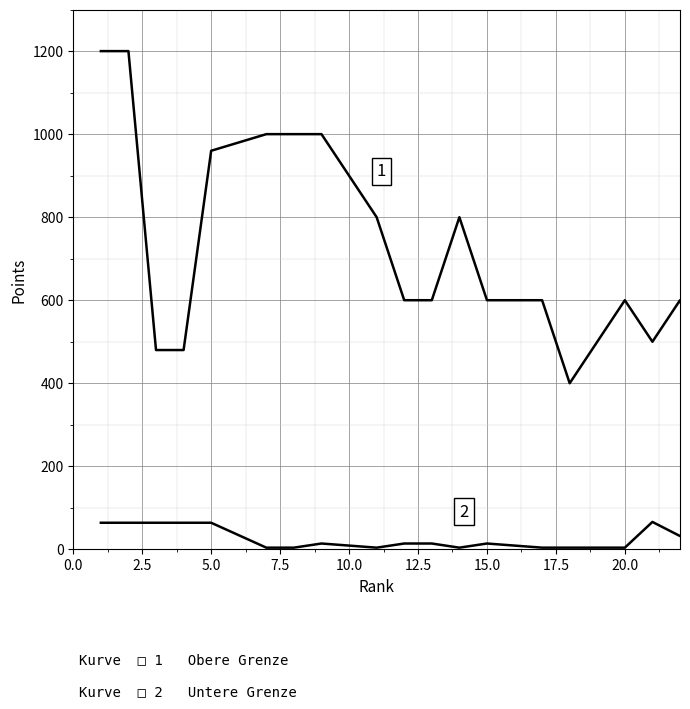

Does the chart display data point markers on the line(s)?

No